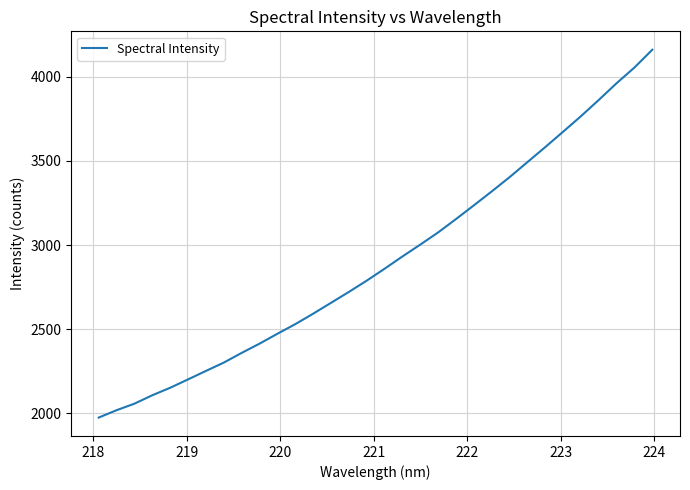

What is the maximum value shown in the chart?

4159.4